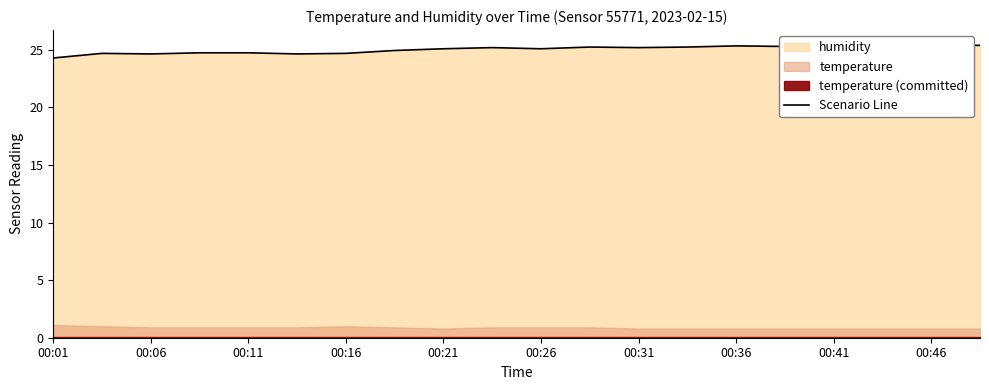

How many values are below 25?

8